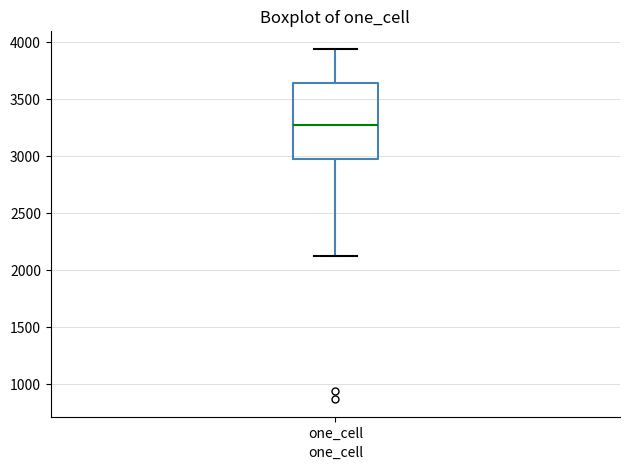

Read this box plot against the y-axis: the position of the median line, the range covered by the box, and the ends of both whiskers. The values are not printed on the chart, so give them approximately, as read against the axis.

median 3300, box 3000 to 3650, whiskers 2100 to 3950